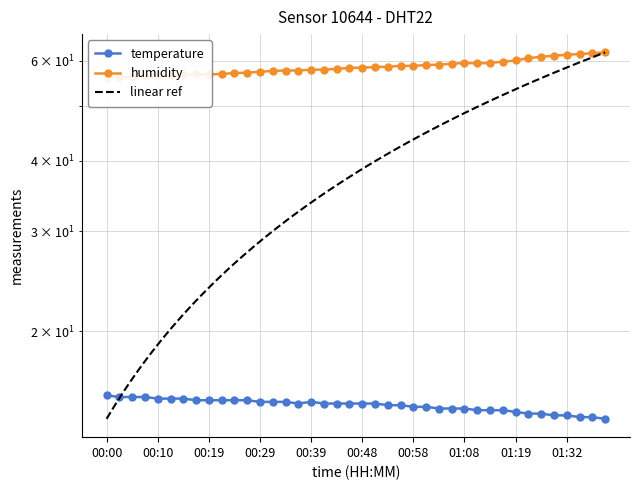

Reading left to right, list all the values displayed in this chart.

temperature: 15.4	15.3	15.3	15.3	15.2	15.2	15.2	15.1	15.1	15.1	15.1	15.1	15.0	15.0	15.0	14.9	15.0	14.9	14.9	14.9	14.9	14.9	14.8	14.8	14.7	14.7	14.6	14.6	14.6	14.5	14.5	14.5	14.4	14.3	14.3	14.2	14.2	14.1	14.1	14.0
humidity: 56.0	56.1	56.2	56.5	56.6	56.6	56.8	56.8	56.8	56.9	57.1	57.2	57.4	57.6	57.7	57.7	57.9	57.9	58.1	58.3	58.4	58.5	58.6	58.8	58.8	59.0	59.1	59.3	59.5	59.4	59.5	59.8	60.1	60.7	61.0	61.3	61.5	61.7	61.9	62.1